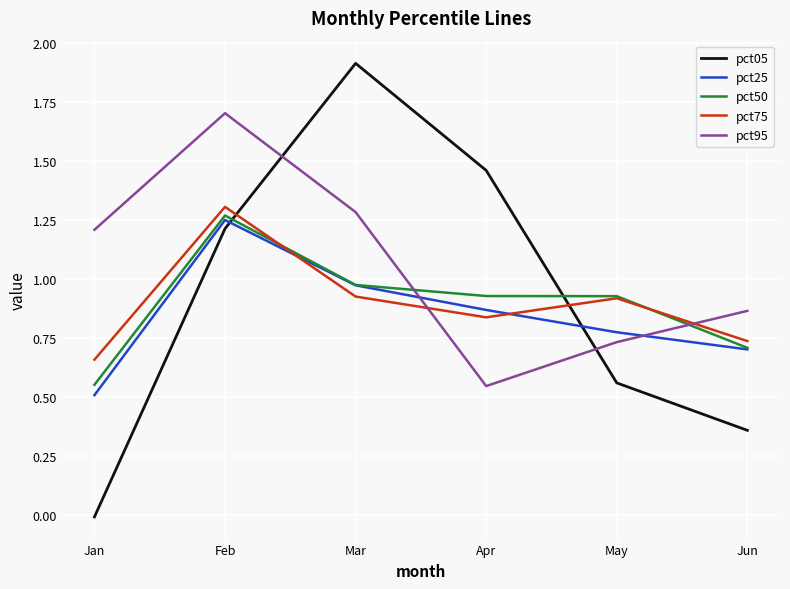

Does the chart have visible grid lines?

Yes